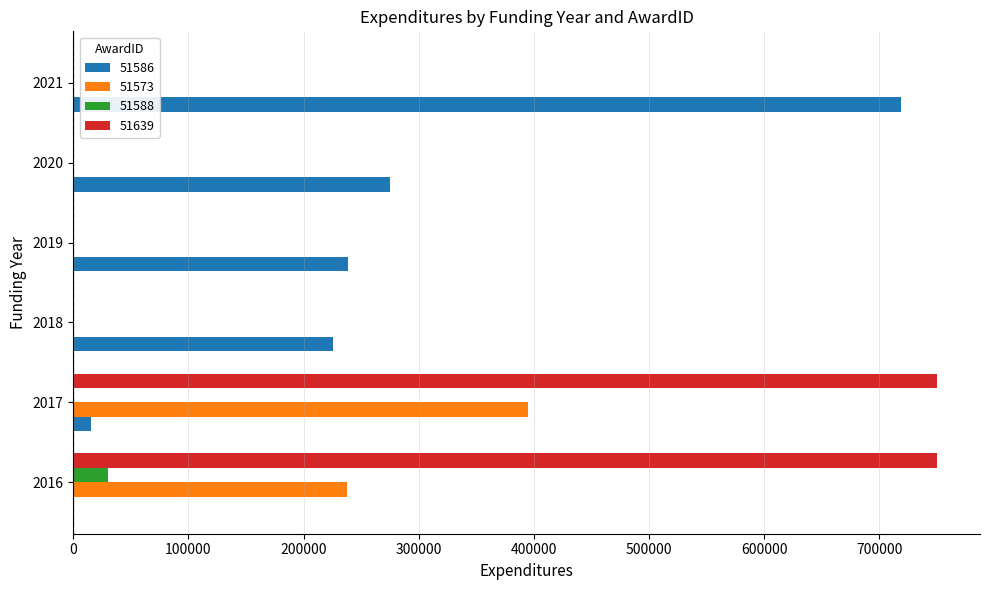

At which category is the sum across all series the highest?

2017